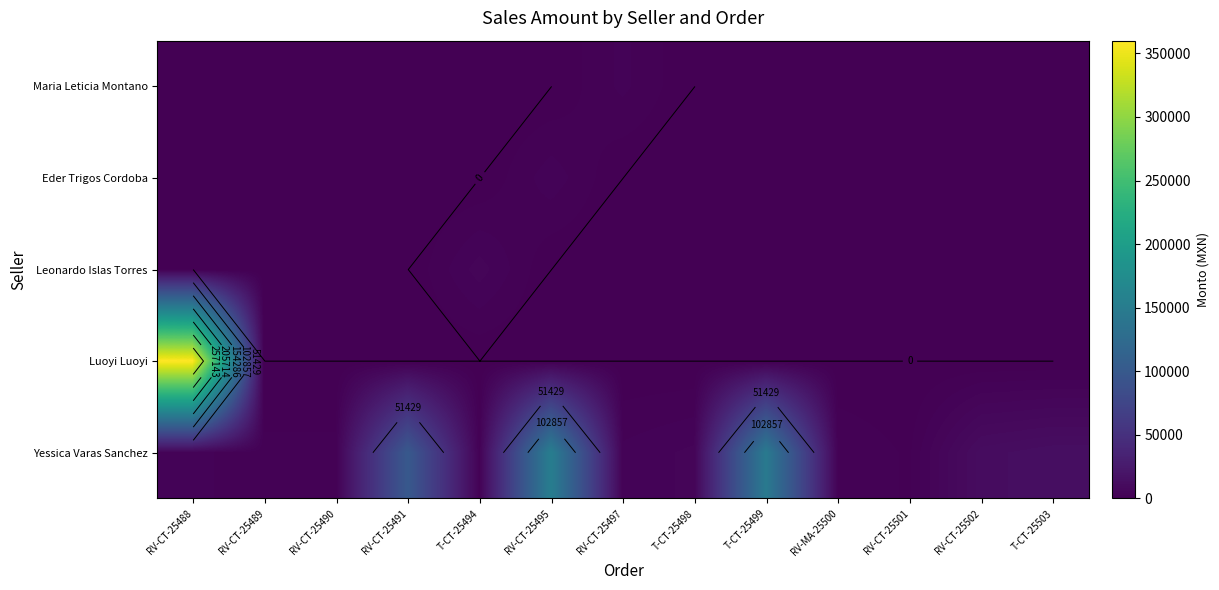

Is the value of Eder Trigos Cordoba at T-CT-25503 greater than the value of Maria Leticia Montano at RV-CT-25502?

No